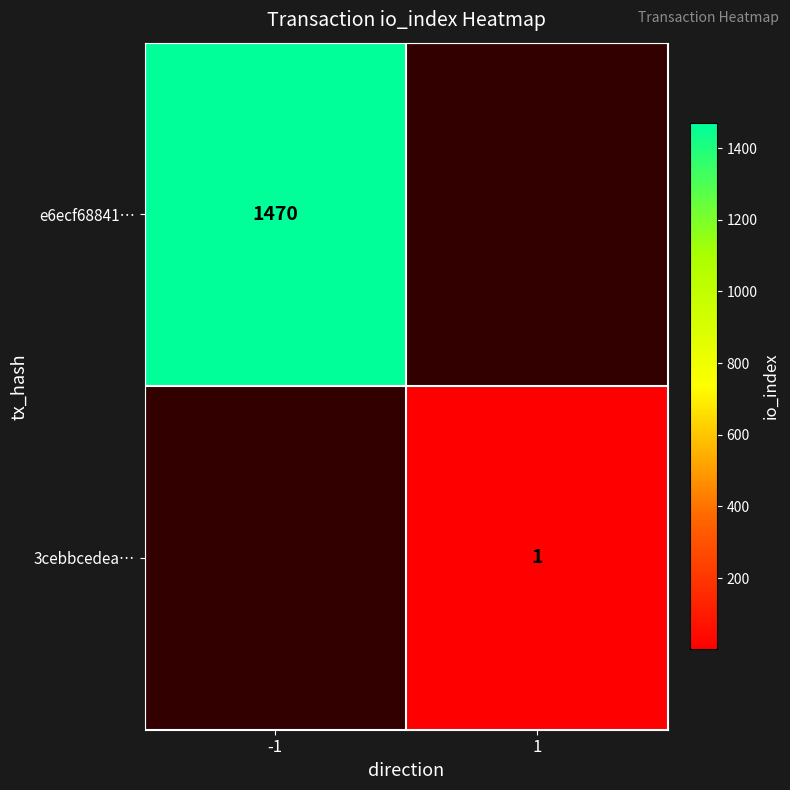

Count the number of categories in the chart.

2